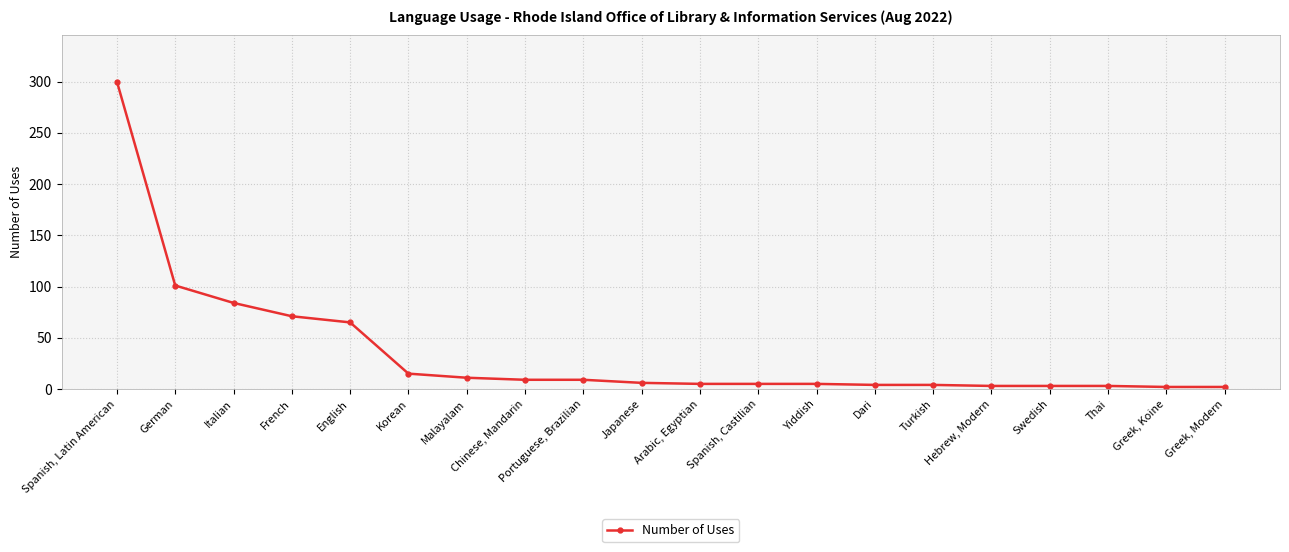

What is the ratio of the value at Chinese, Mandarin to the value at French?

0.1